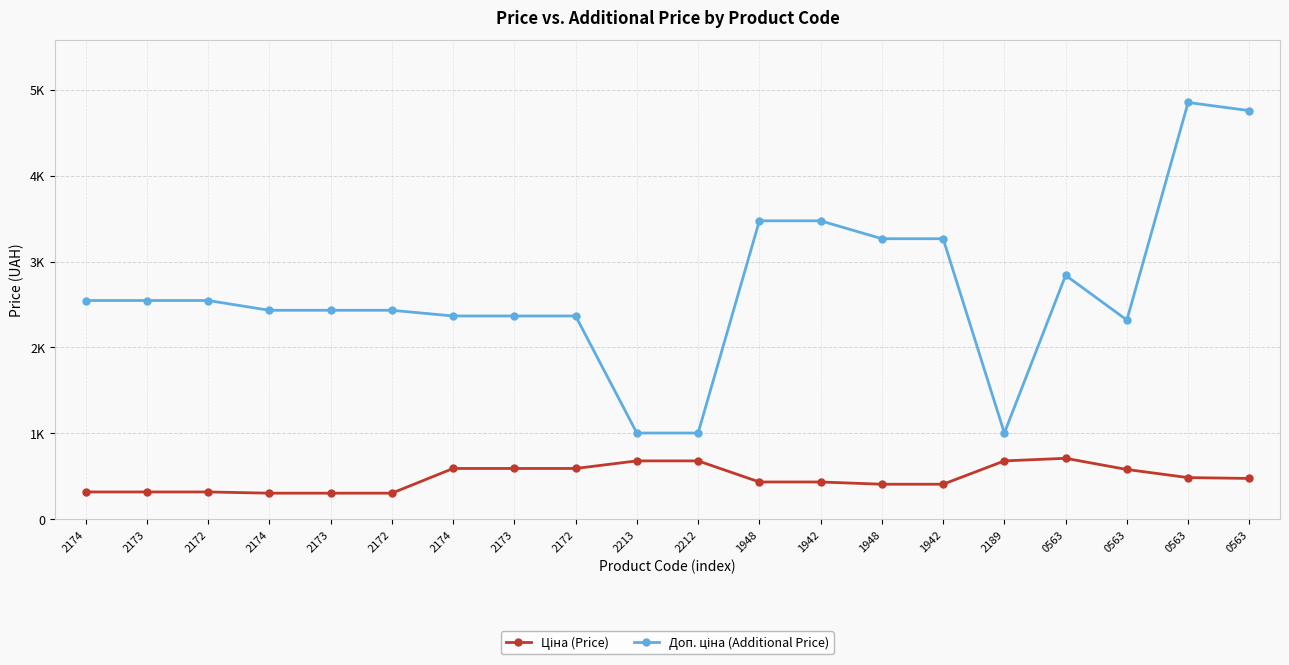

Does the chart have visible grid lines?

Yes